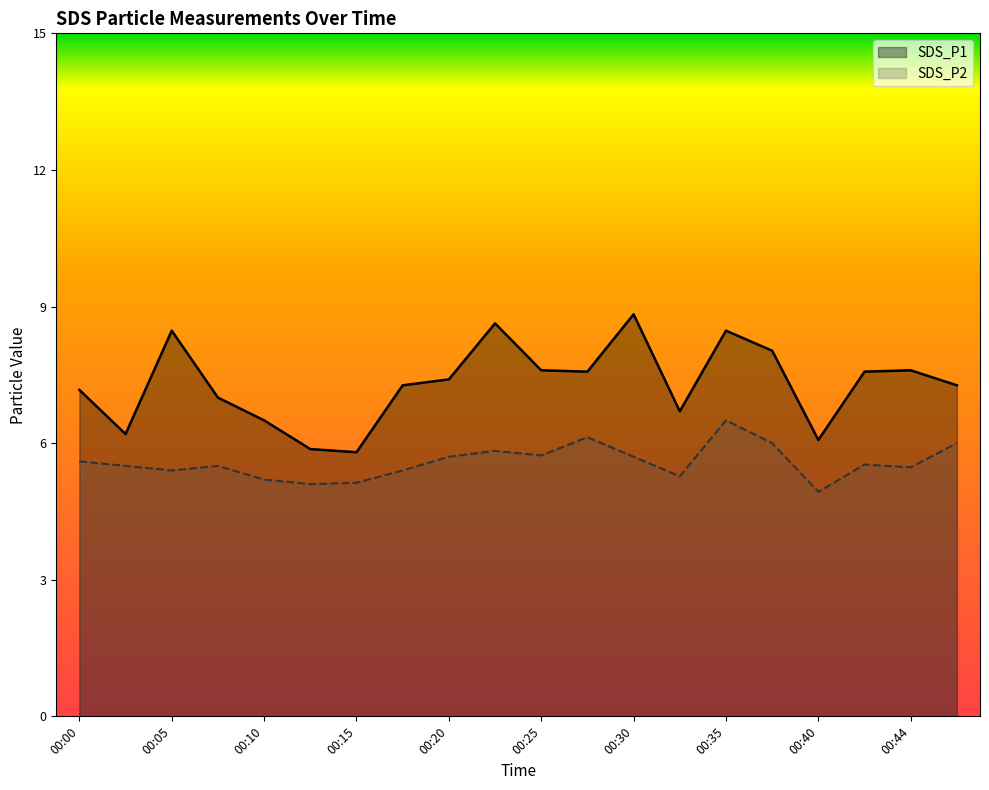

True or false: SDS_P2 has a value of 1.9 at 00:27.

False